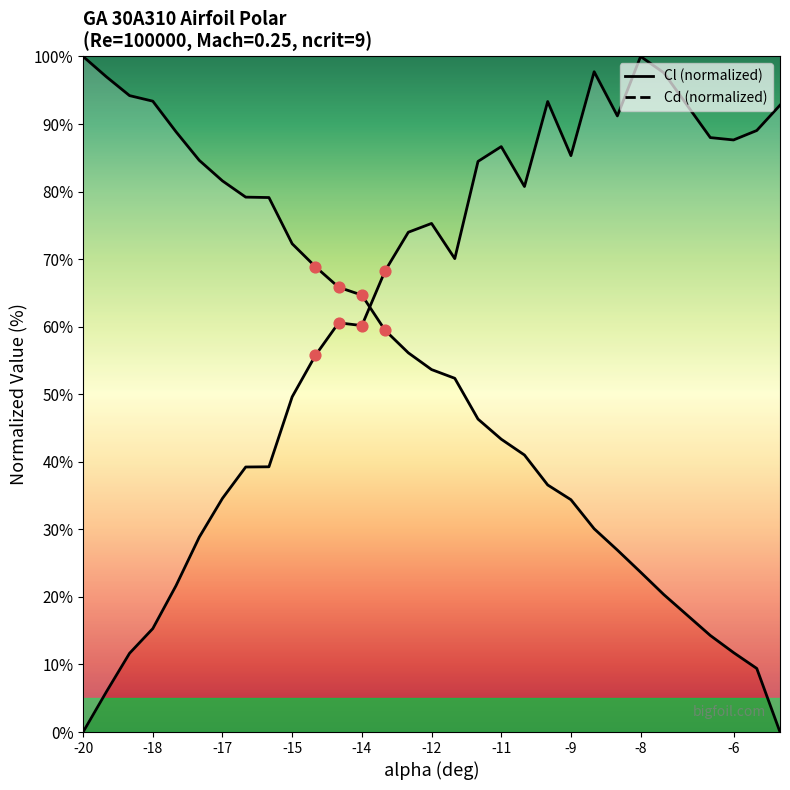

At how many categories does at least one series exceed 72?

25